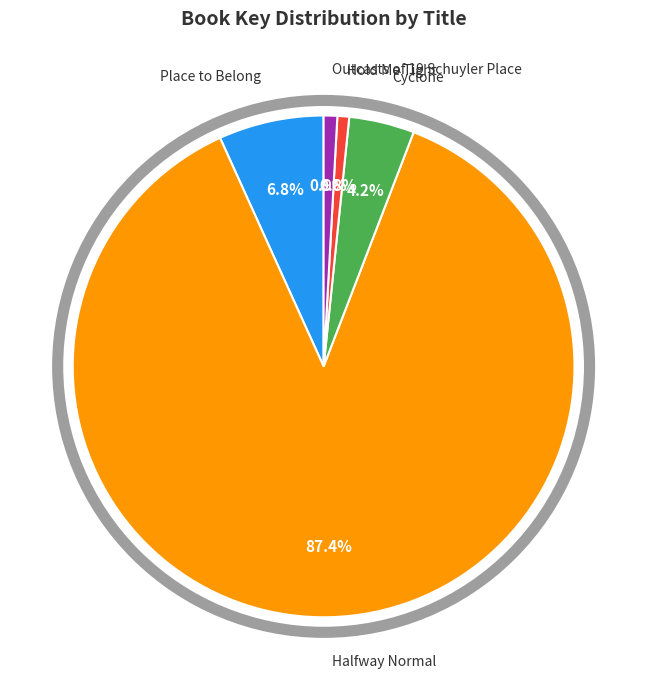

Approximately how many times larger is the value at Cyclone compared to Outcasts of 19 Schuyler Place?

4.8